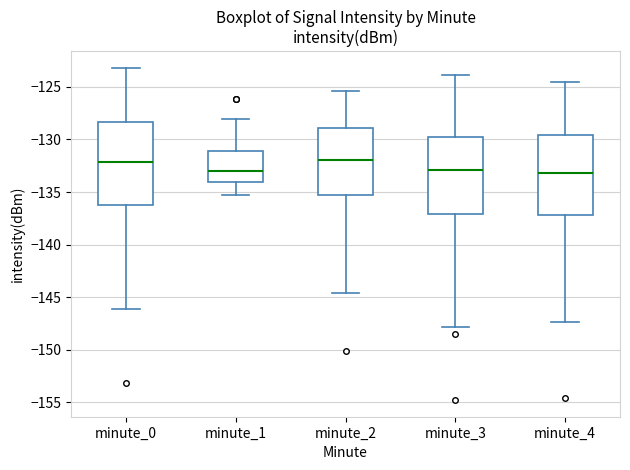

Where is the upper edge of the box for minute_2 on the y-axis? The values are not printed on the chart, so give them approximately, as read against the axis.

-129.0